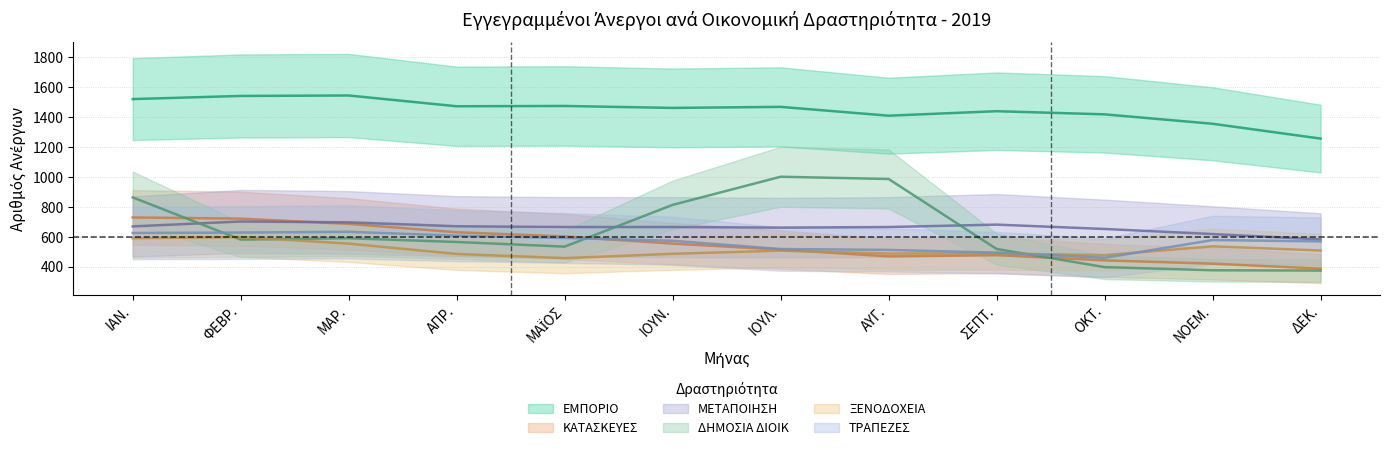

True or false: ΚΑΤΑΣΚΕΥΕΣ has more than 0 interior local peaks.

True